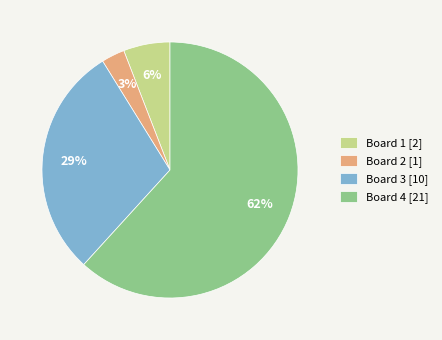

Approximately how many times larger is the value at Board 4 [21] compared to Board 3 [10]?

2.1